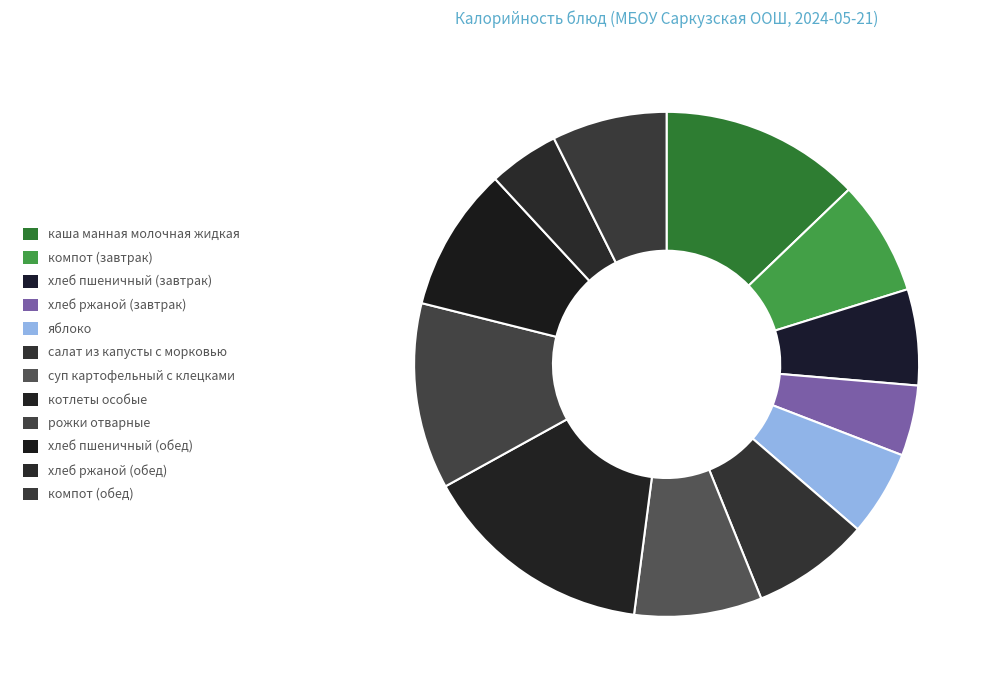

Which has a higher value, хлеб пшеничный (завтрак) or рожки отварные?

рожки отварные